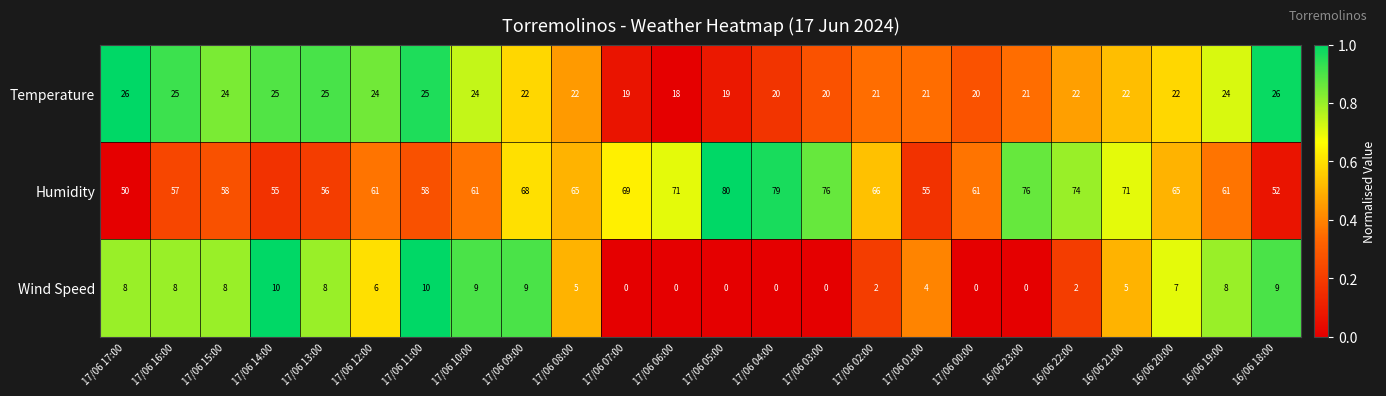

Is it true that Temperature equals 26 at 17/06 17:00?

True